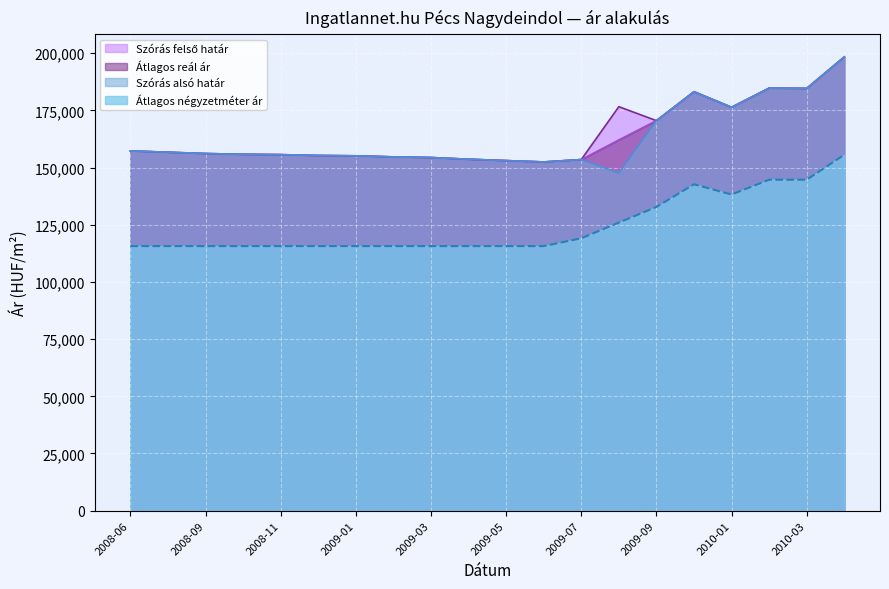

Which label corresponds to the largest value in the chart?

2010-04